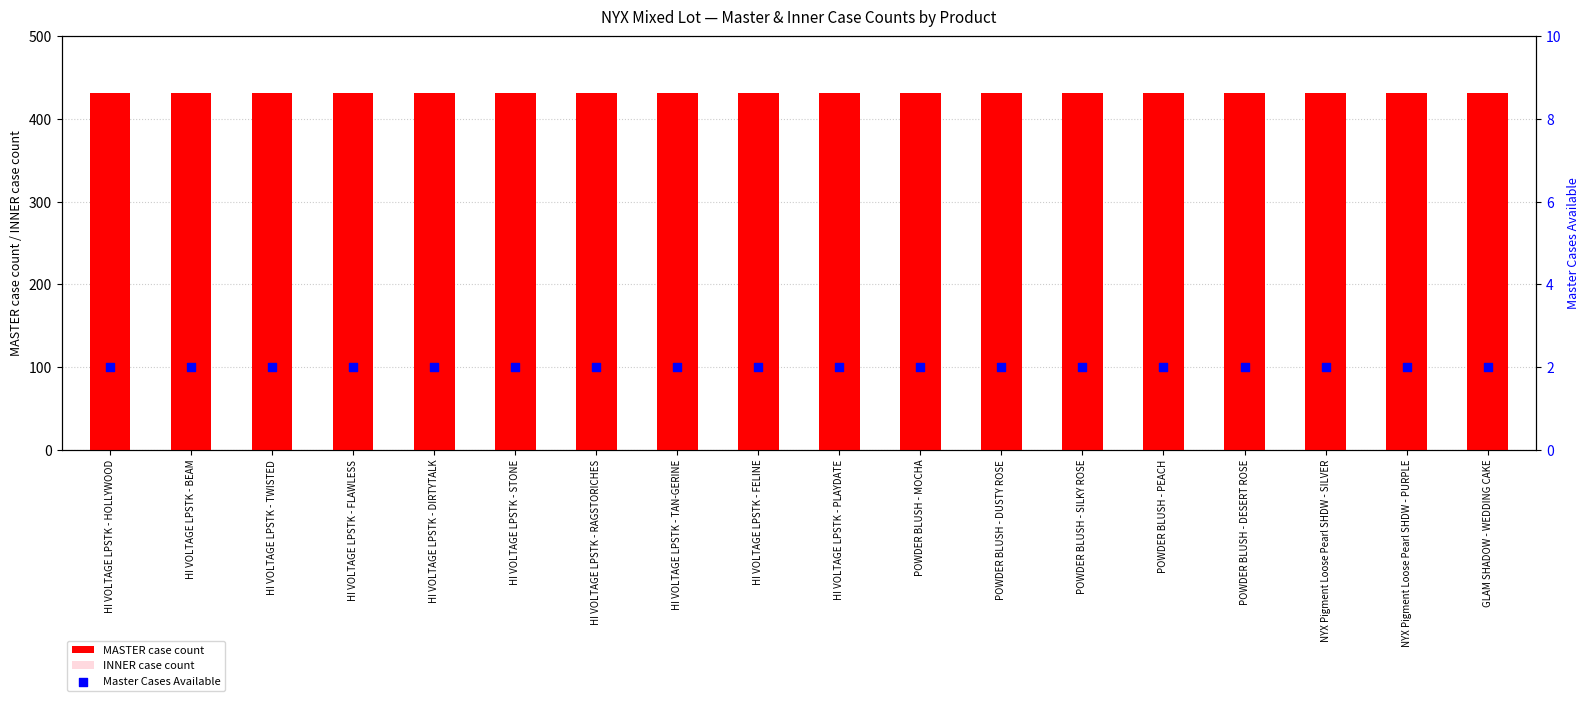

Which series reaches the minimum Y coordinate?

Master Cases Available